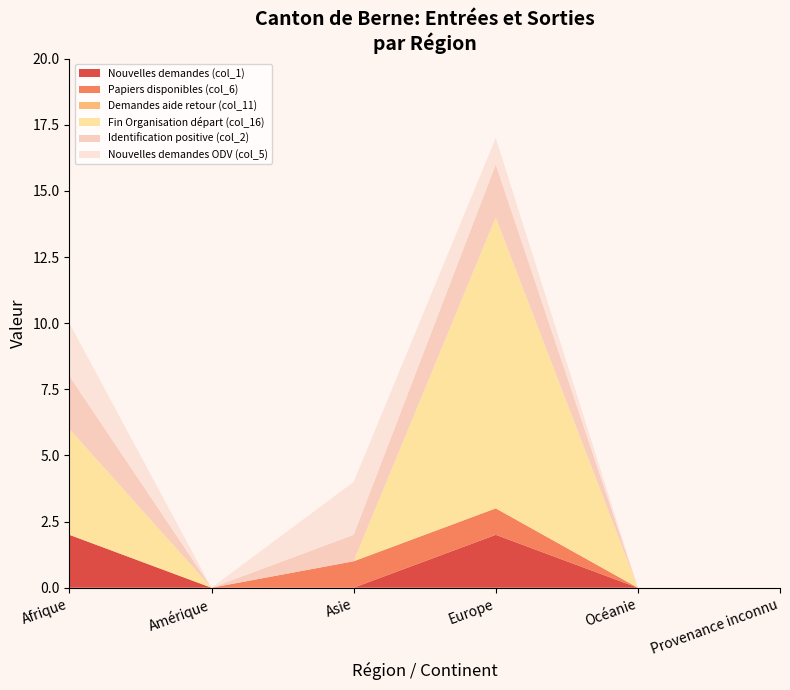

Reading right to left, transcribe all the data shown in this chart.

Nouvelles demandes (col_1): Provenance inconnu=0	Océanie=0	Europe=2	Asie=0	Amérique=0	Afrique=2
Papiers disponibles (col_6): Provenance inconnu=0	Océanie=0	Europe=1	Asie=1	Amérique=0	Afrique=0
Demandes aide retour (col_11): Provenance inconnu=0	Océanie=0	Europe=0	Asie=0	Amérique=0	Afrique=0
Fin Organisation départ (col_16): Provenance inconnu=0	Océanie=0	Europe=11	Asie=0	Amérique=0	Afrique=4
Identification positive (col_2): Provenance inconnu=0	Océanie=0	Europe=2	Asie=1	Amérique=0	Afrique=2
Nouvelles demandes ODV (col_5): Provenance inconnu=0	Océanie=0	Europe=1	Asie=2	Amérique=0	Afrique=2